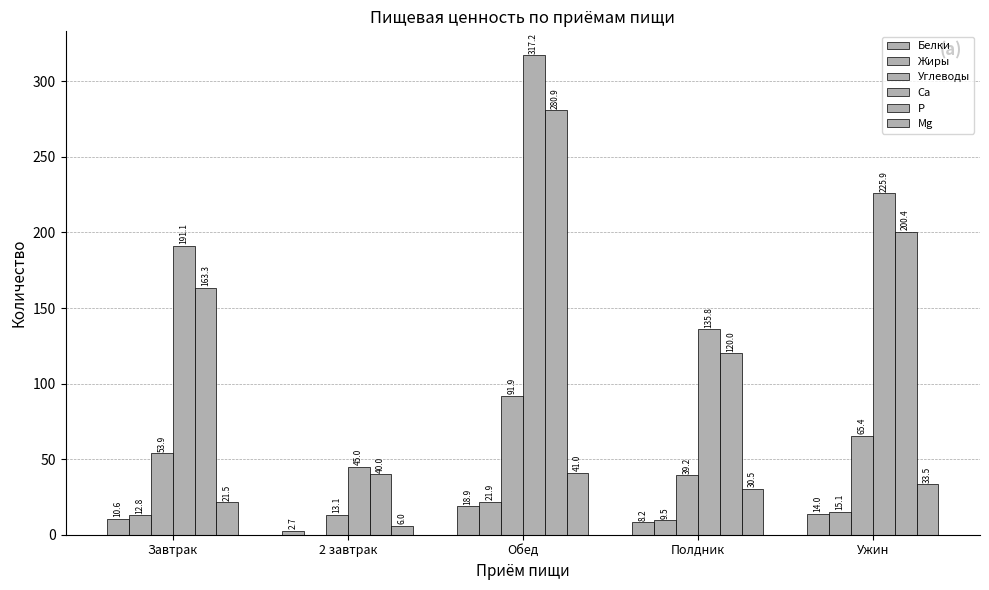

Rank the categories by P value from lowest to highest.

2 завтрак, Полдник, Завтрак, Ужин, Обед